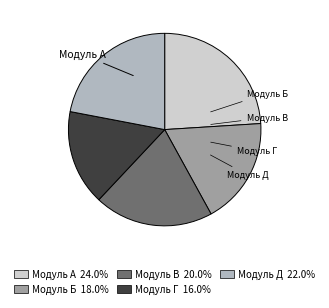

Is the sum of Модуль В 20.0% and Модуль Д 22.0% greater than half?

No